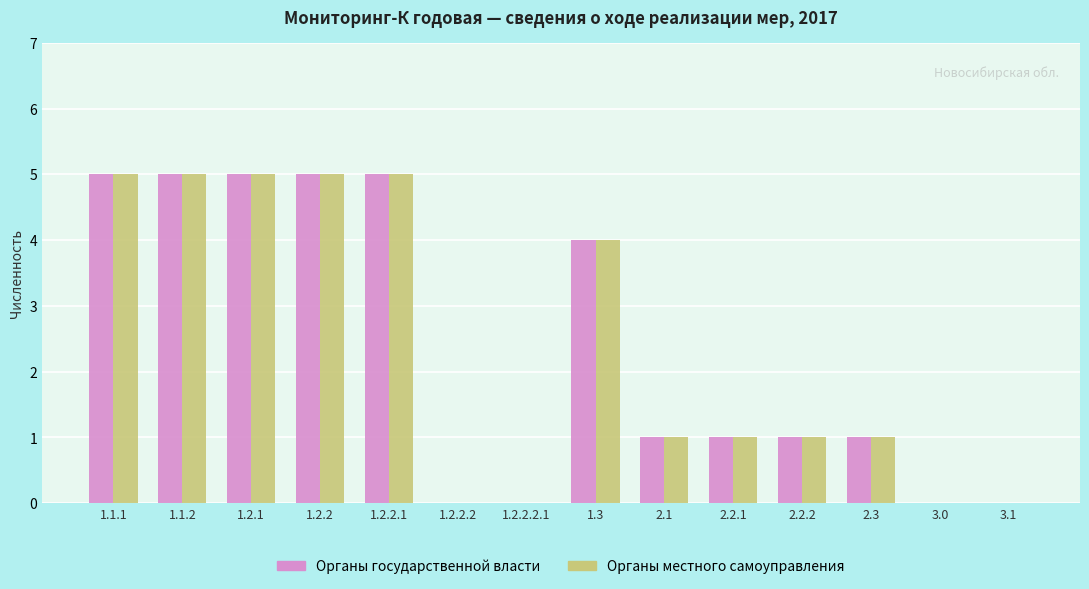

What is the maximum value shown in the chart?

5